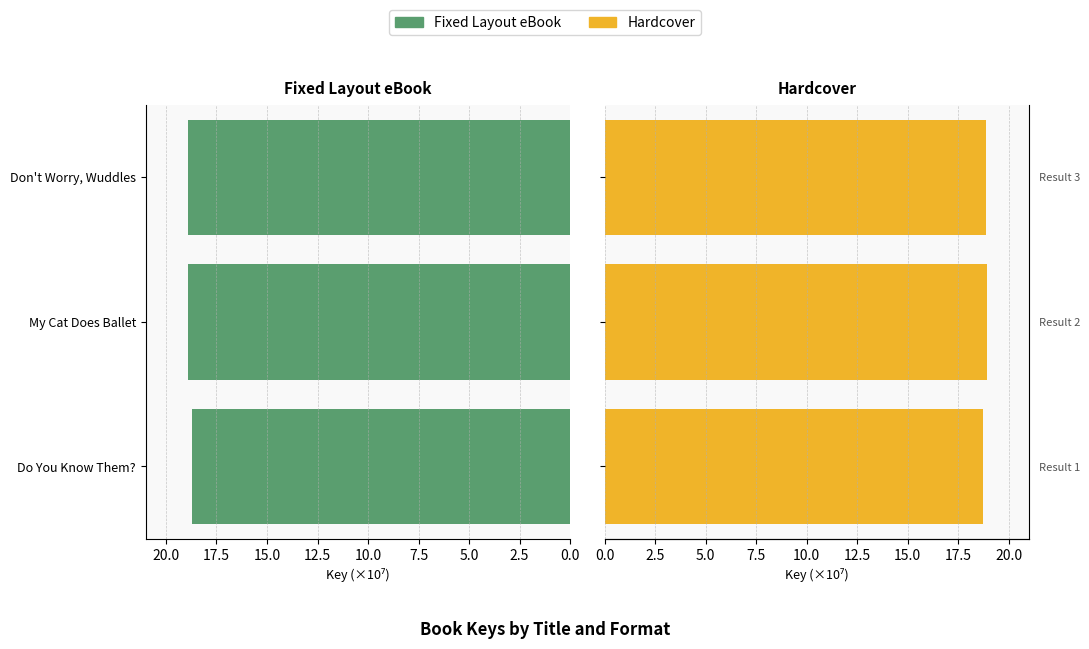

List the series in order of their peak value, lowest first.

Fixed Layout eBook, Hardcover